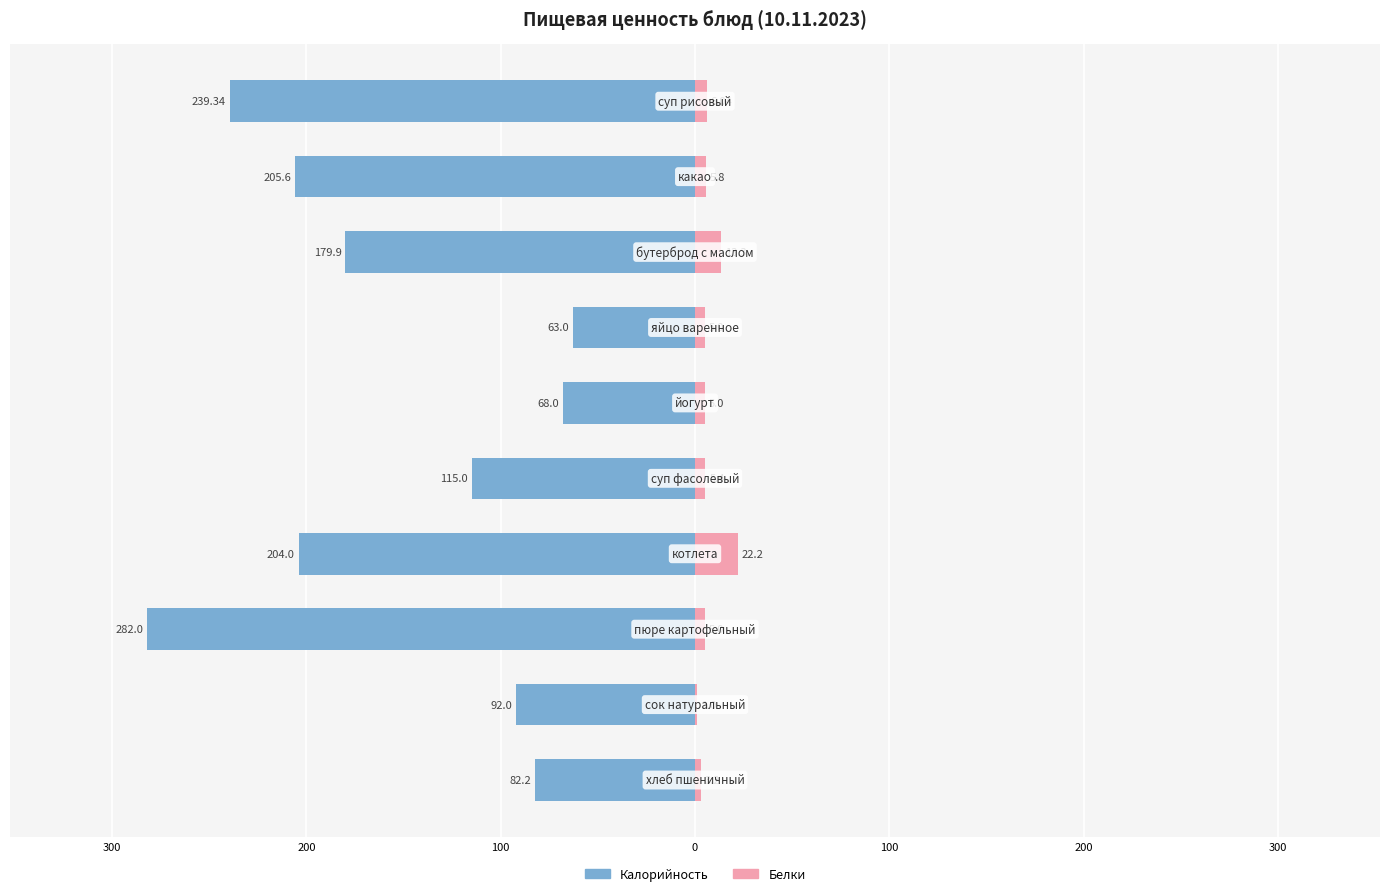

At how many categories does at least one series exceed -102?

10